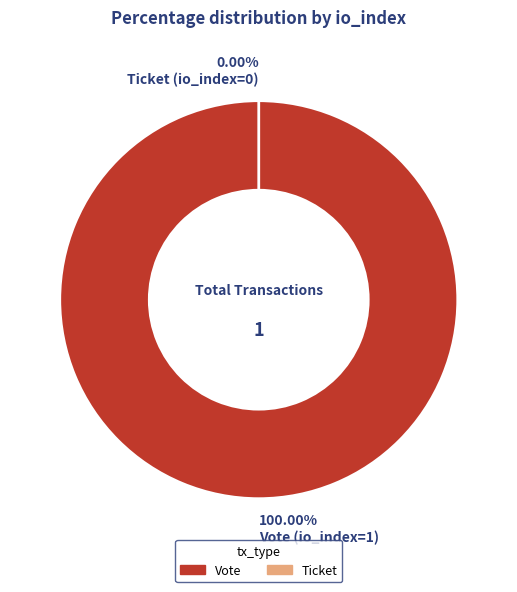

What percentage do Ticket (io_index=0) and Vote (io_index=1) together represent?

100.0%